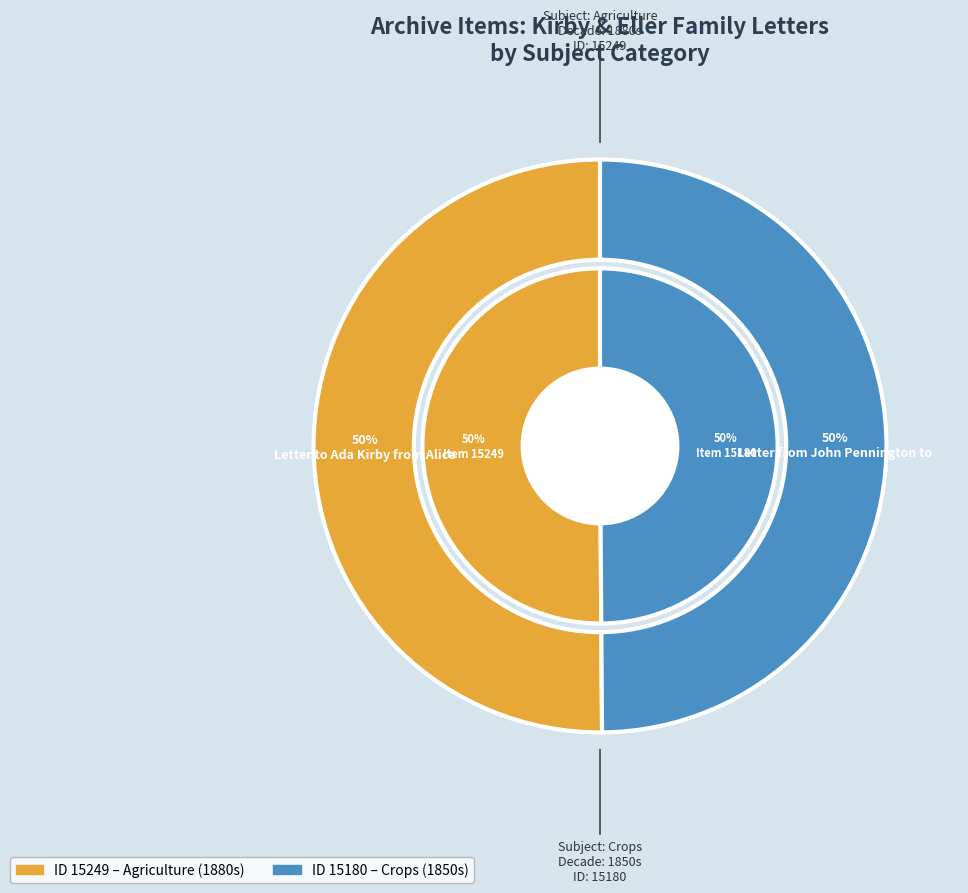

What is the total percentage of Letter to Ada Kirby from Alice Kirby, 1885 and Letter from John Pennington to Luke Eller, 1858?

100.0%